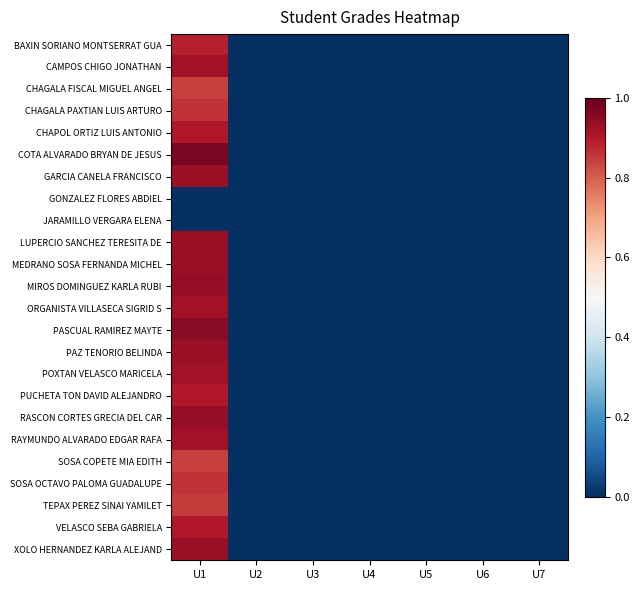

At how many categories does at least one series exceed 0?

1